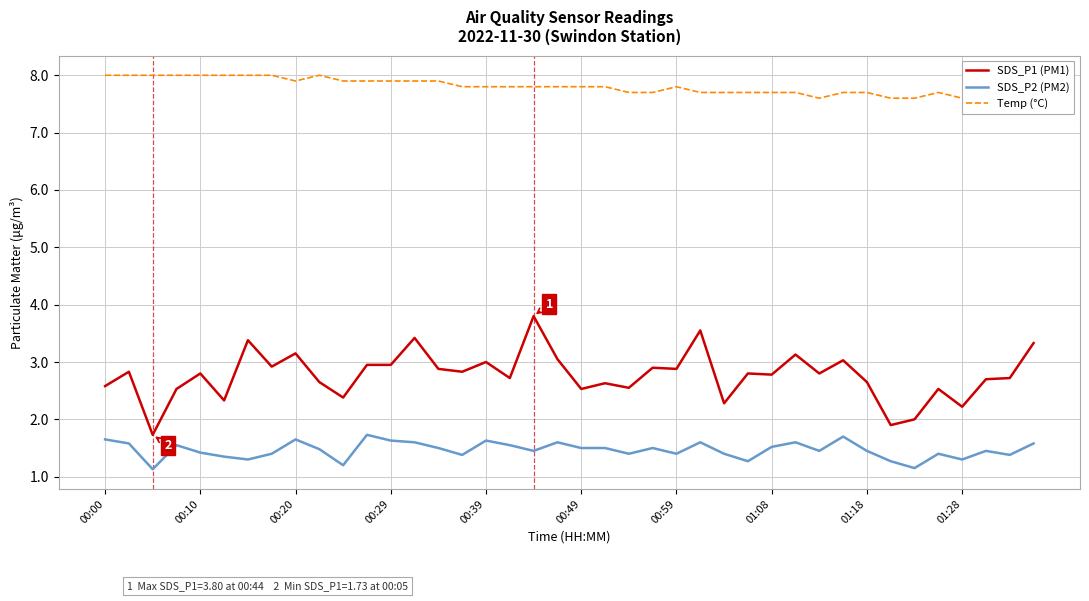

What is the difference between the maximum and minimum values in the SDS_P2 (PM2) series?

0.6